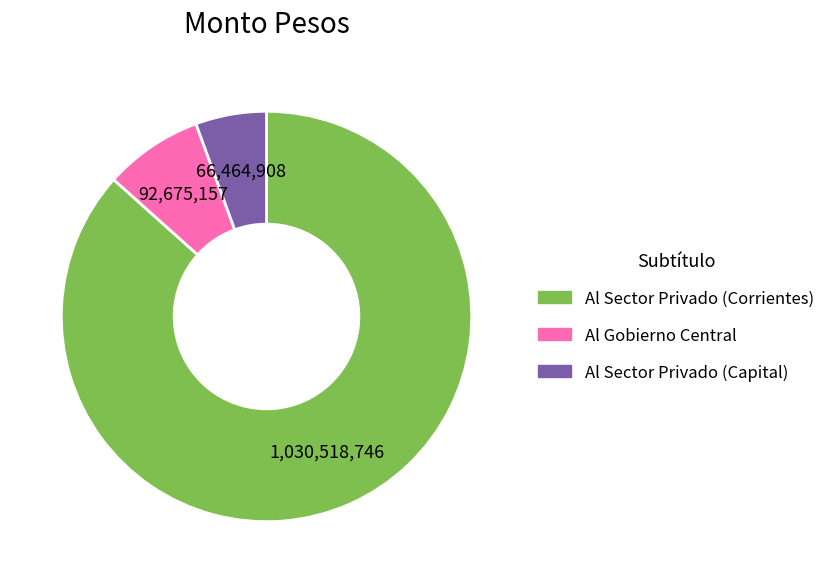

Which slice is the smallest?

Al Sector Privado (Capital)